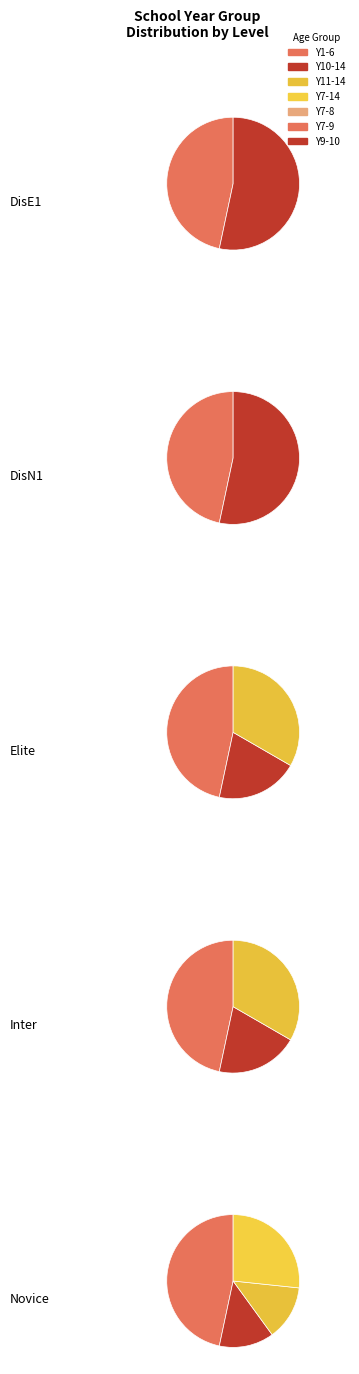

To the nearest percent, what is the difference between the largest and smallest slice percentages?

45%